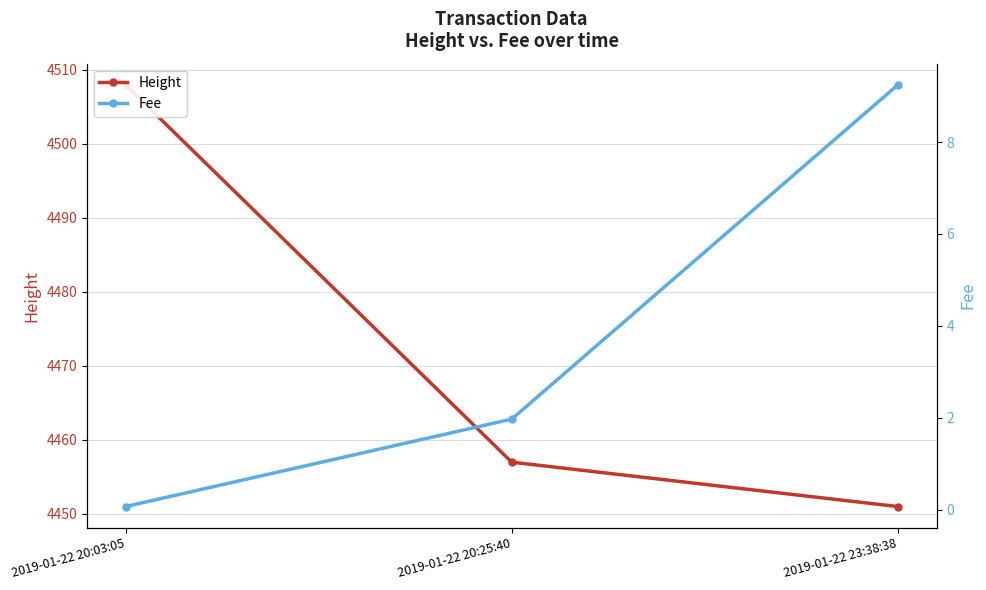

At which label does Fee first exceed 1?

2019-01-22 20:25:40